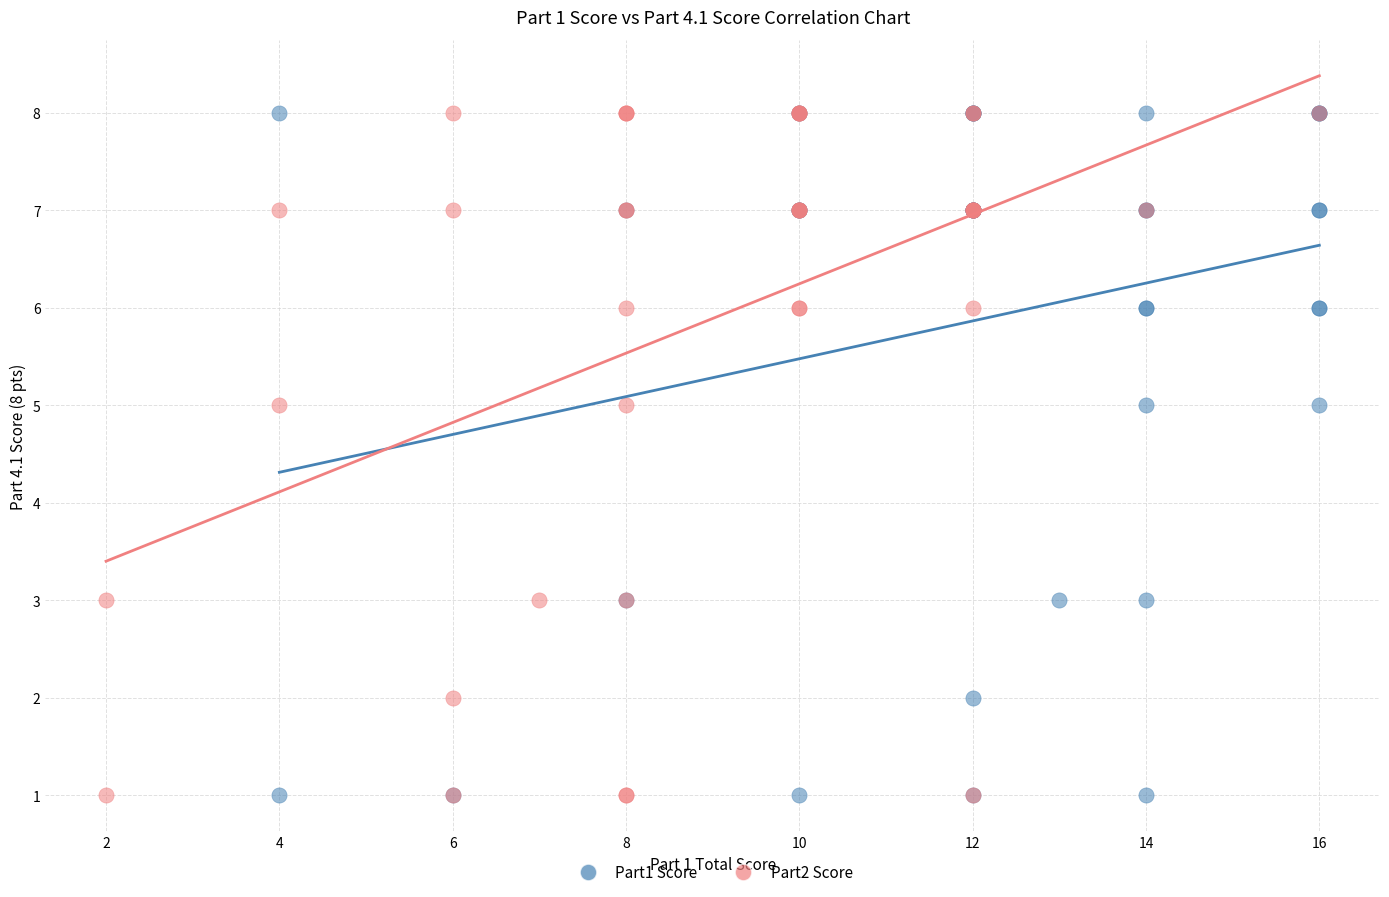

What are all the series names shown in the legend?

Part1 Score, Part2 Score